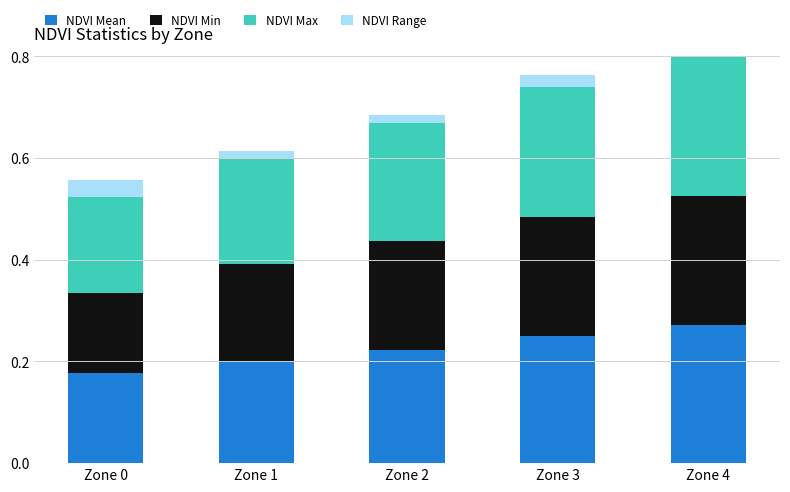

What is the value of the NDVI Max bar at the 2nd from the left?

0.2